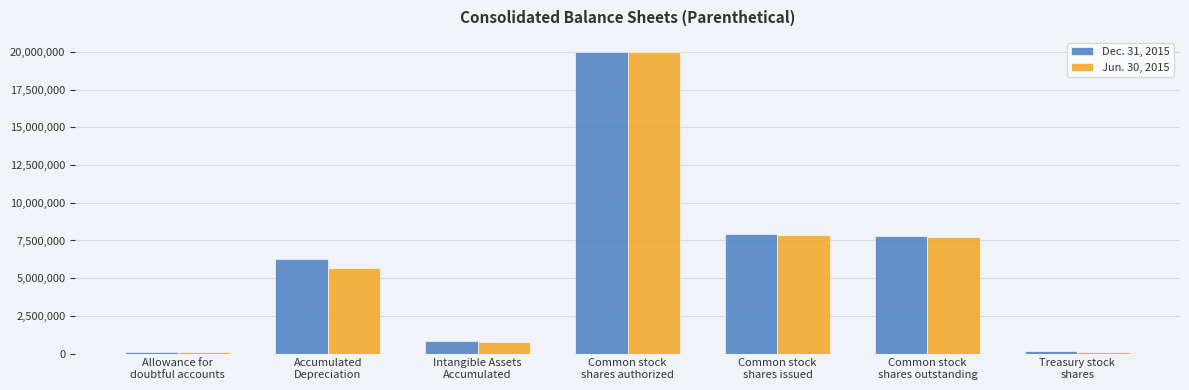

How many categories are shown in the chart?

7